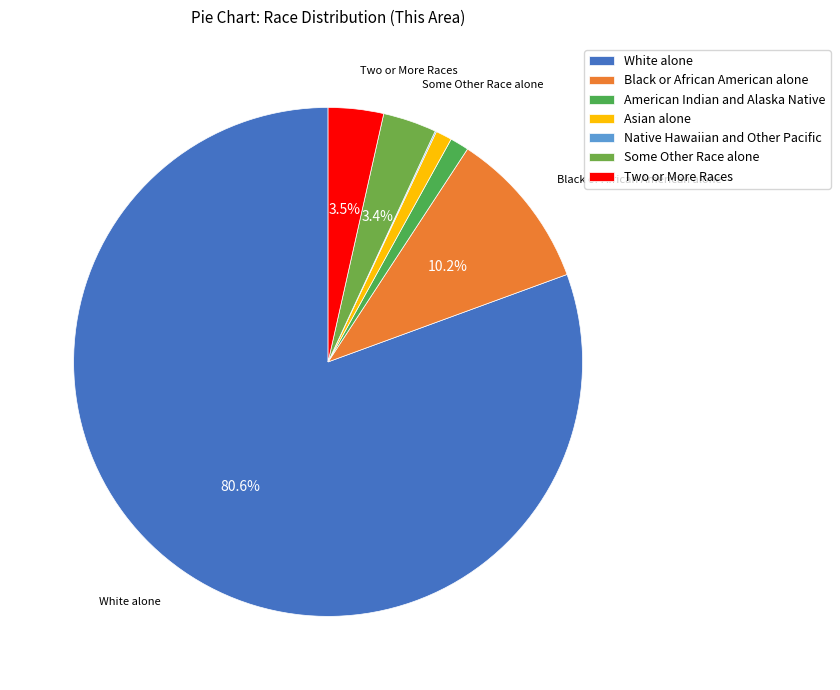

To the nearest percent, what portion does American Indian and Alaska Native represent?

1%